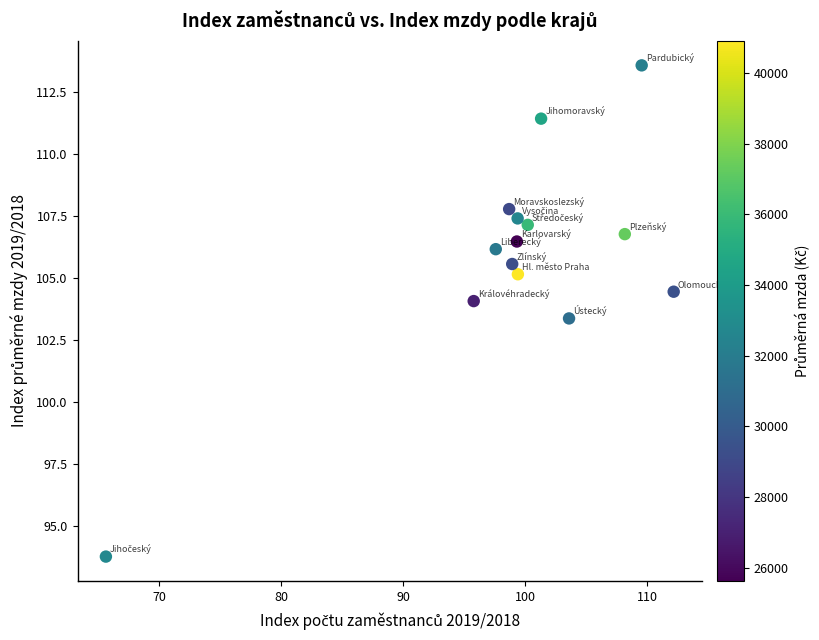

What Y value in the scatter plot is closest to 103?

103.4